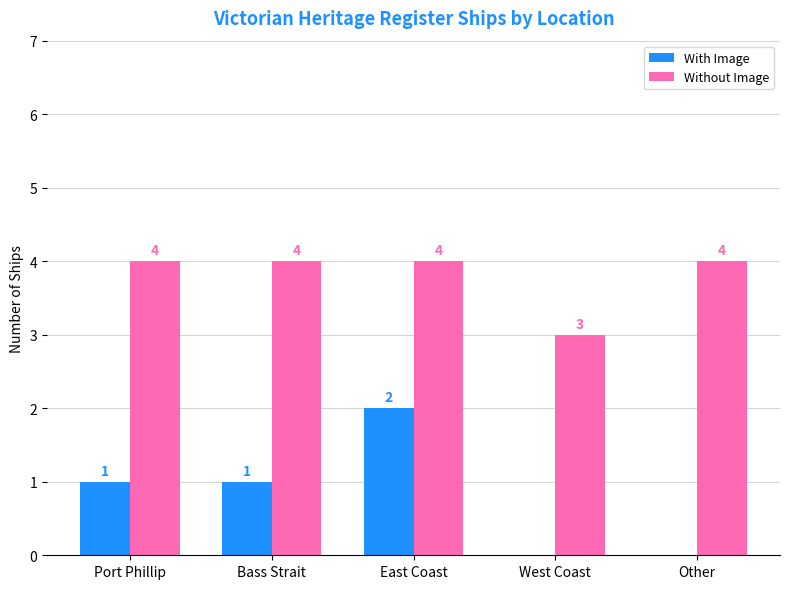

Are the bars horizontal?

No